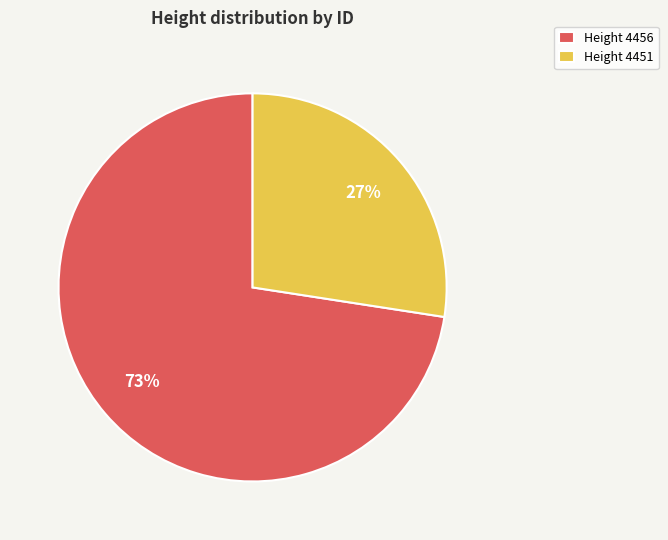

To the nearest percent, what portion does Height 4456 represent?

73%